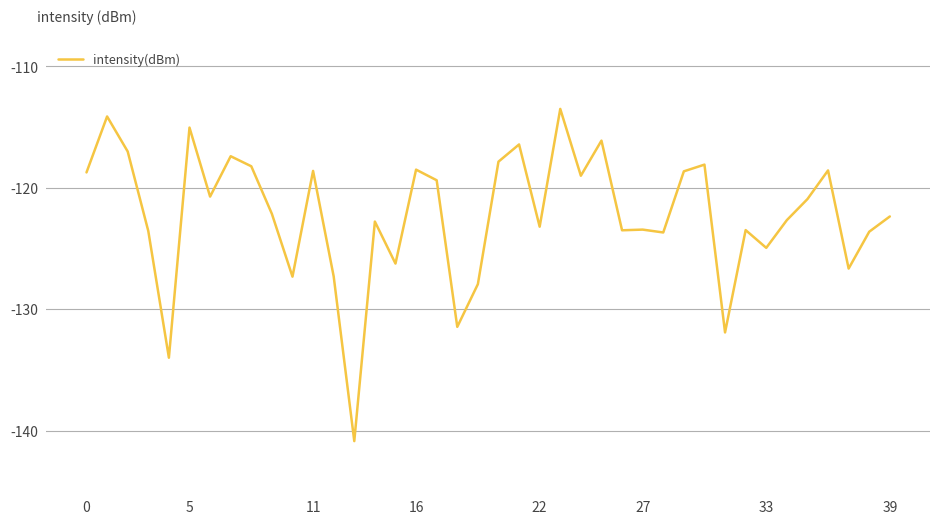

What is the difference between the maximum and minimum values?

27.3